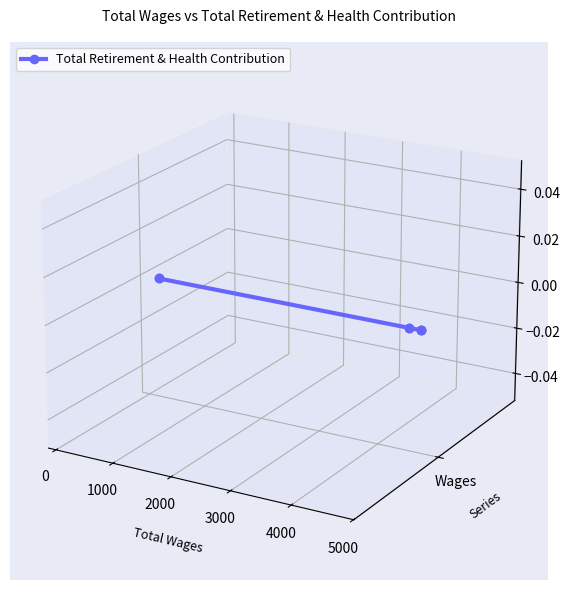

Count the values in the range 0 to 1.

2